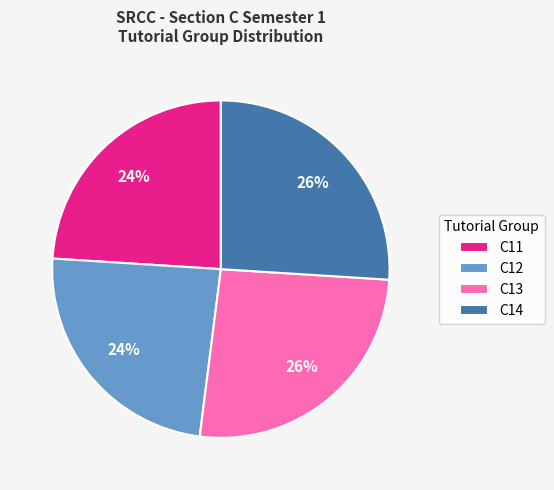

How many slices are in this pie chart?

4